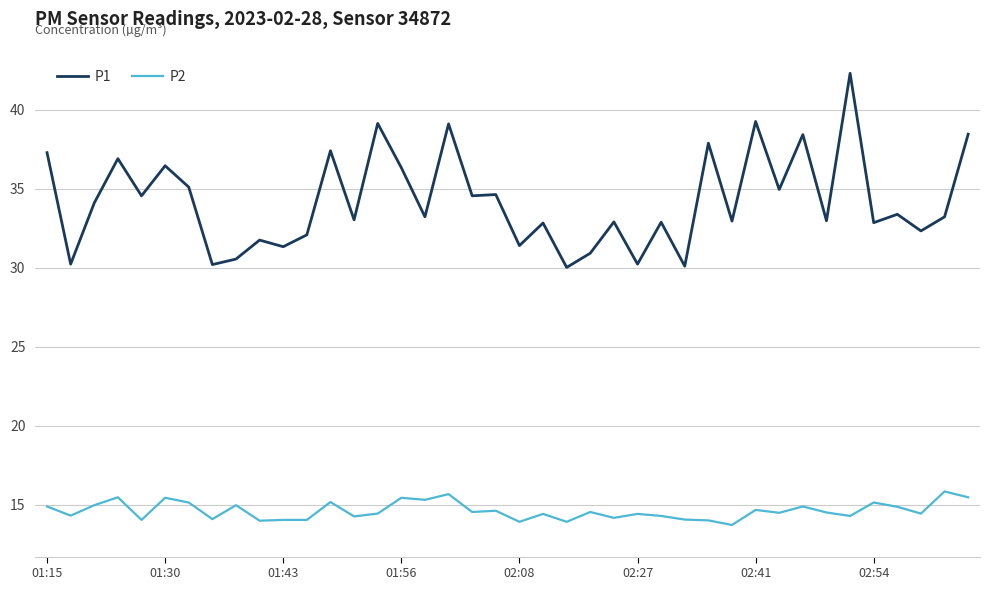

What is the difference between the maximum and second lowest values in the P1 series?

12.2